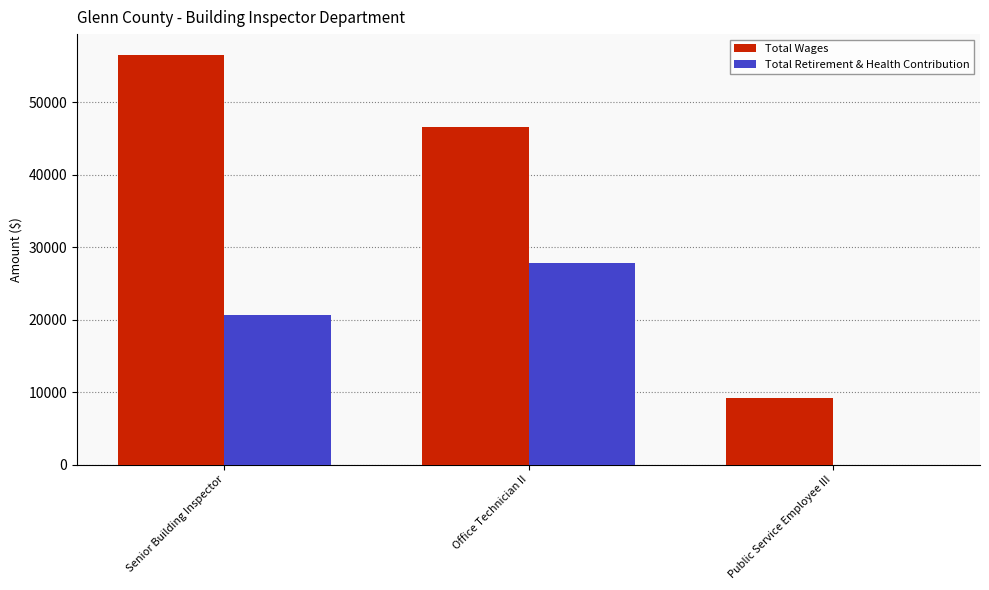

Does the chart contain stacked bars?

No